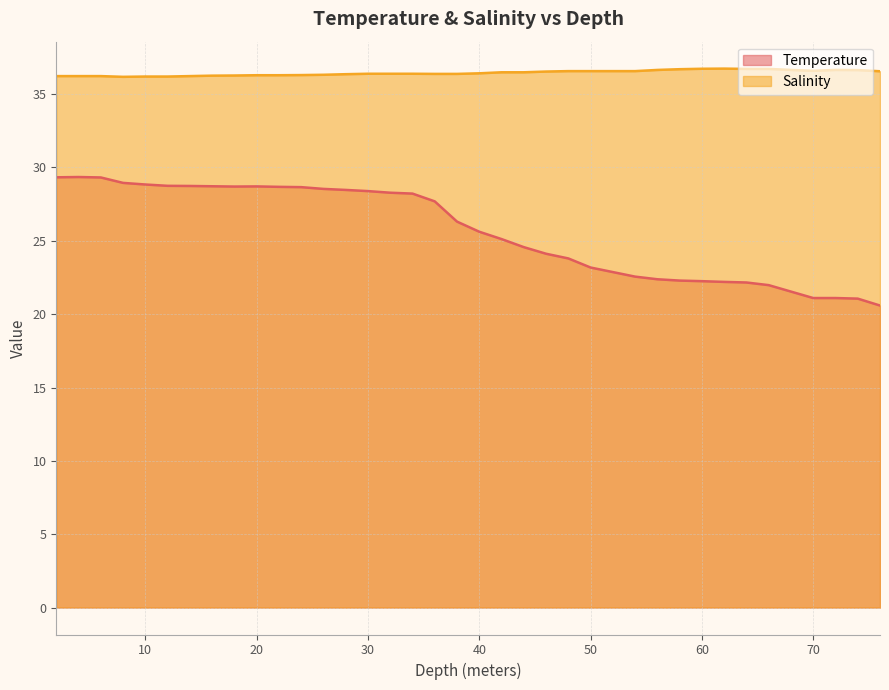

What is the sum of the Salinity values at 50 and 70?

73.2